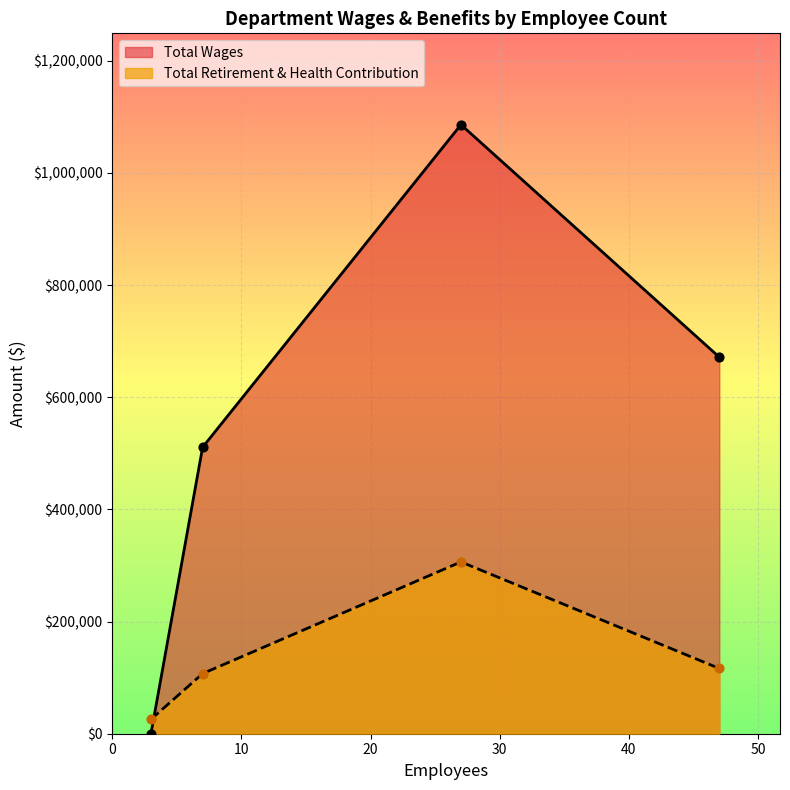

Which series contains the lowest Y value?

Total Wages